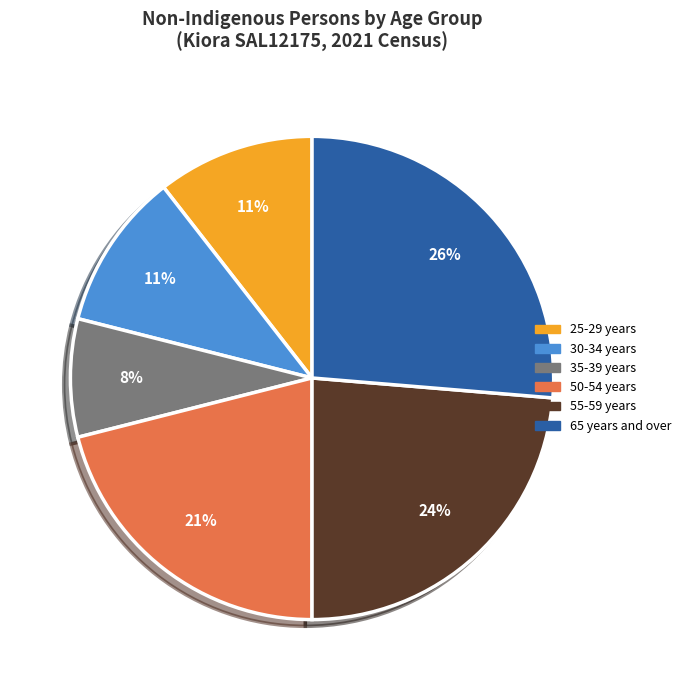

To the nearest percent, what is the difference between the largest and smallest slice percentages?

18%